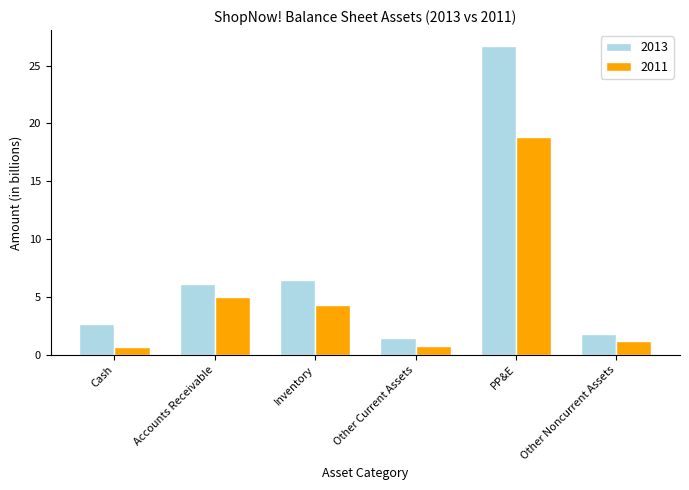

What is the difference between the highest and lowest values at Cash?

2.0